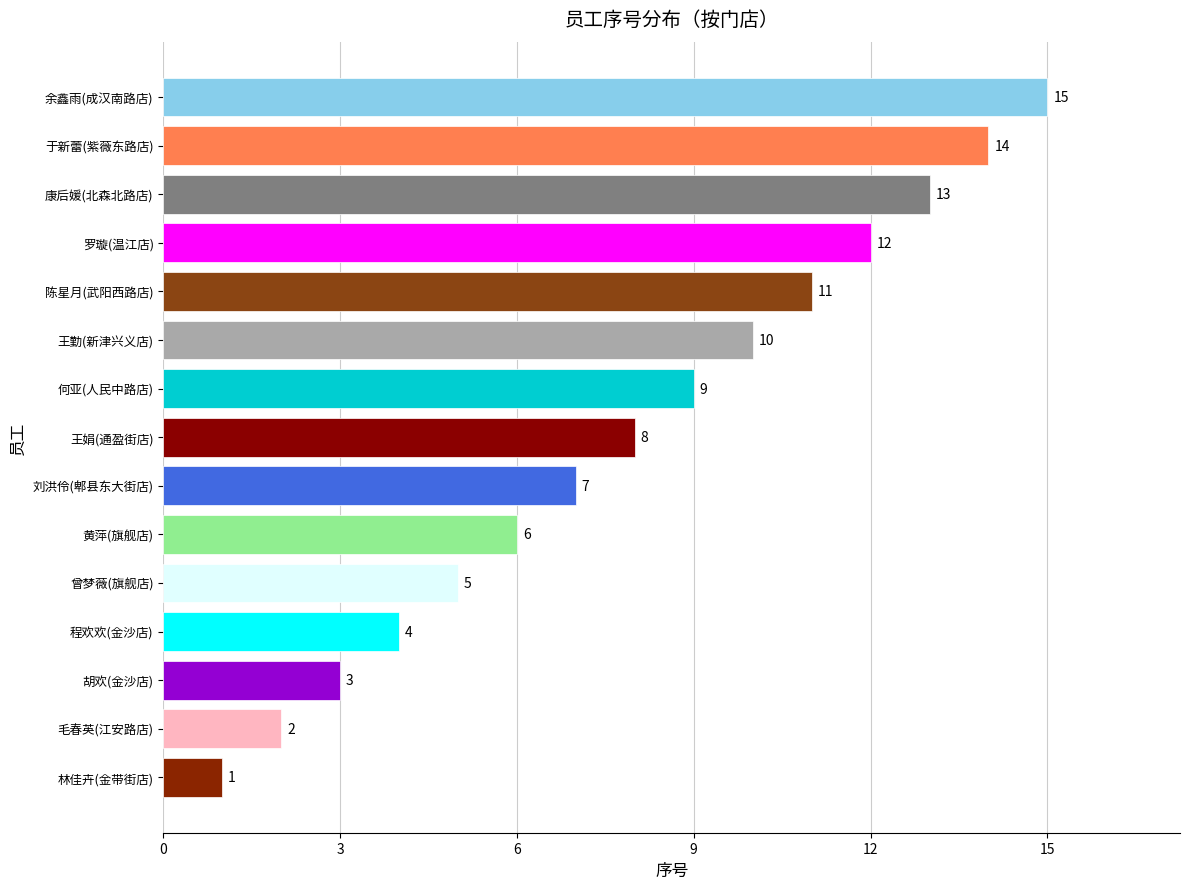

What is the maximum value shown in the chart?

15